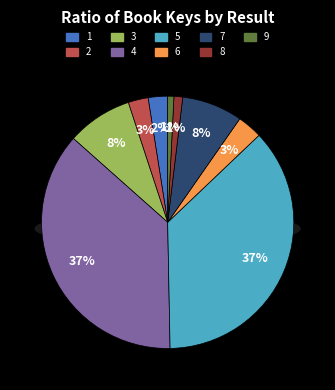

How many slices are in this pie chart?

9